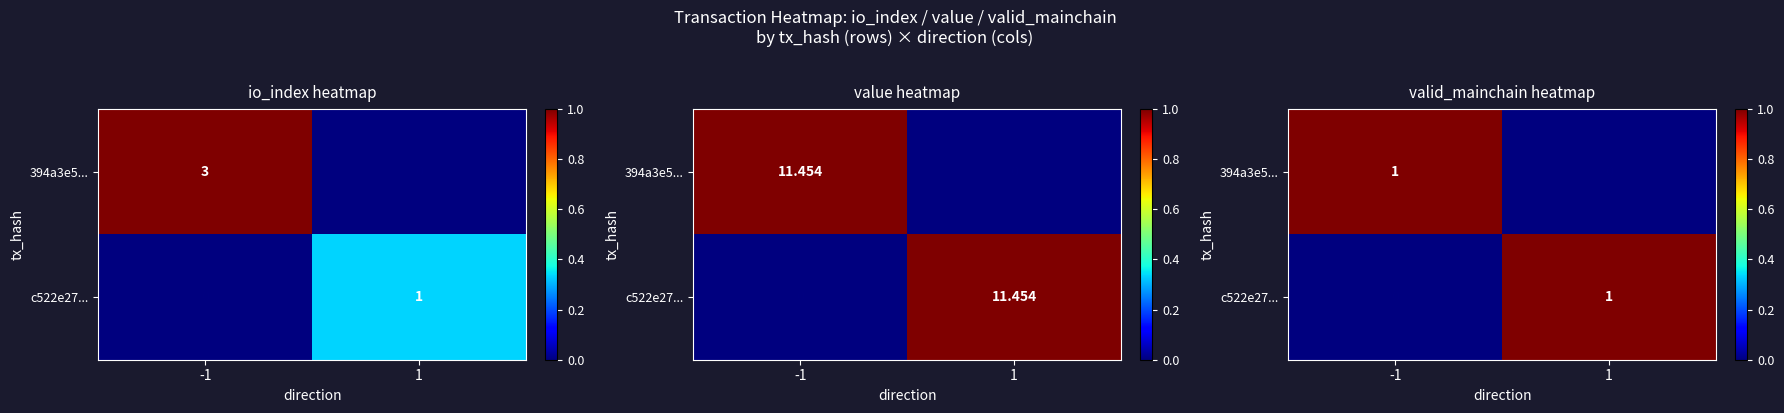

What is the difference between the c522e27... values at -1 and 1?

1